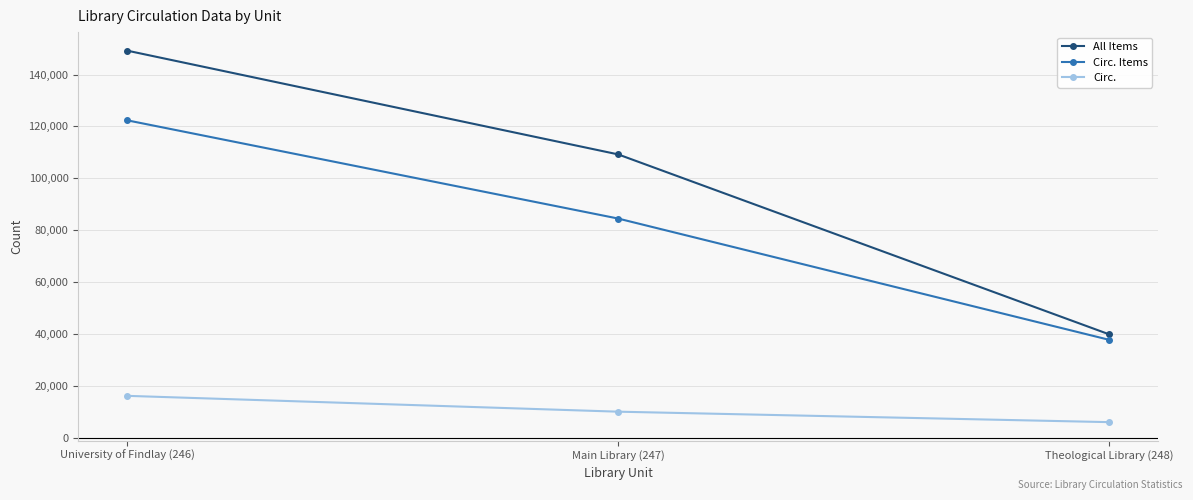

Reading right to left, extract all data points from this chart.

All Items: Theological Library (248)=39951	Main Library (247)=109232	University of Findlay (246)=149183
Circ. Items: Theological Library (248)=37826	Main Library (247)=84521	University of Findlay (246)=122347
Circ.: Theological Library (248)=6099	Main Library (247)=10126	University of Findlay (246)=16225